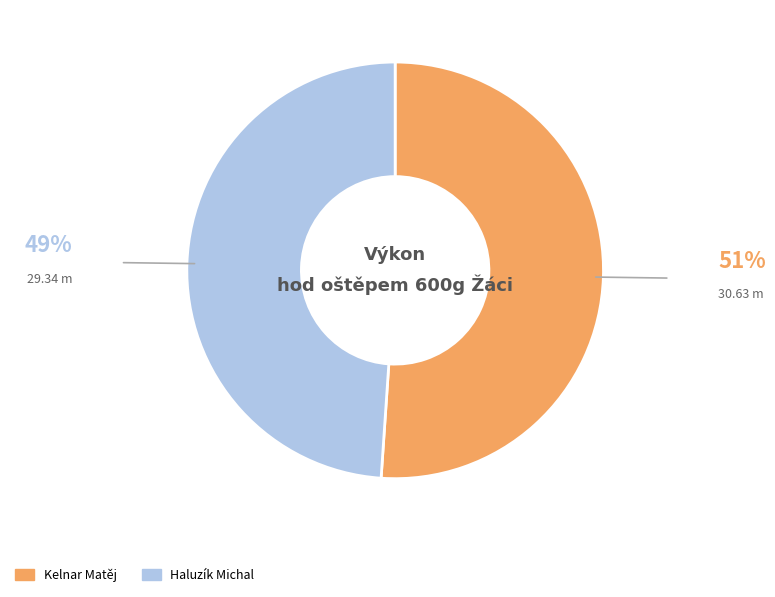

Which slice is the largest?

Kelnar Matěj